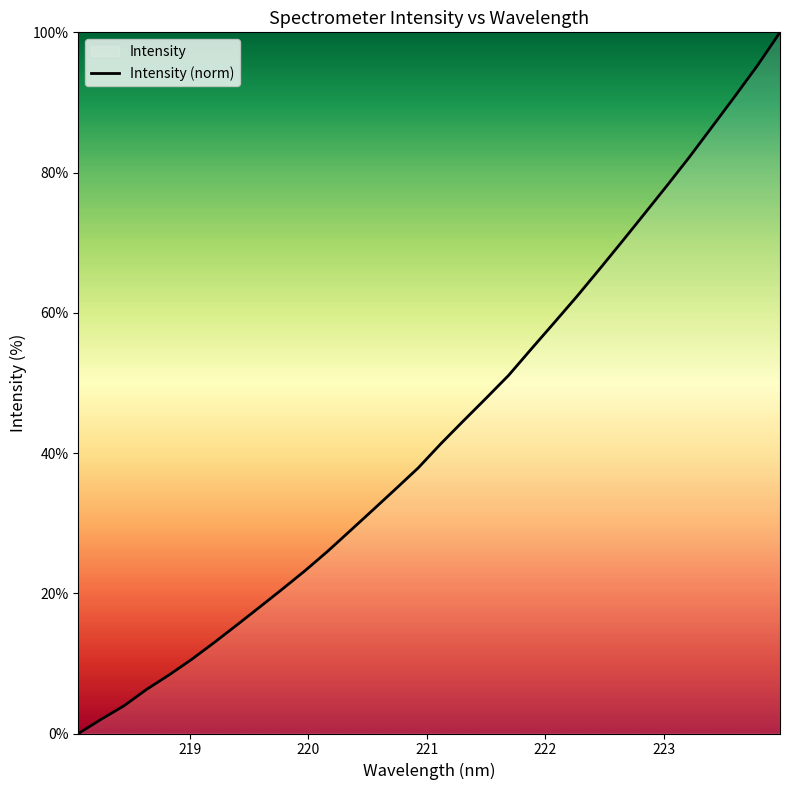

What is the greatest value displayed?

100.0